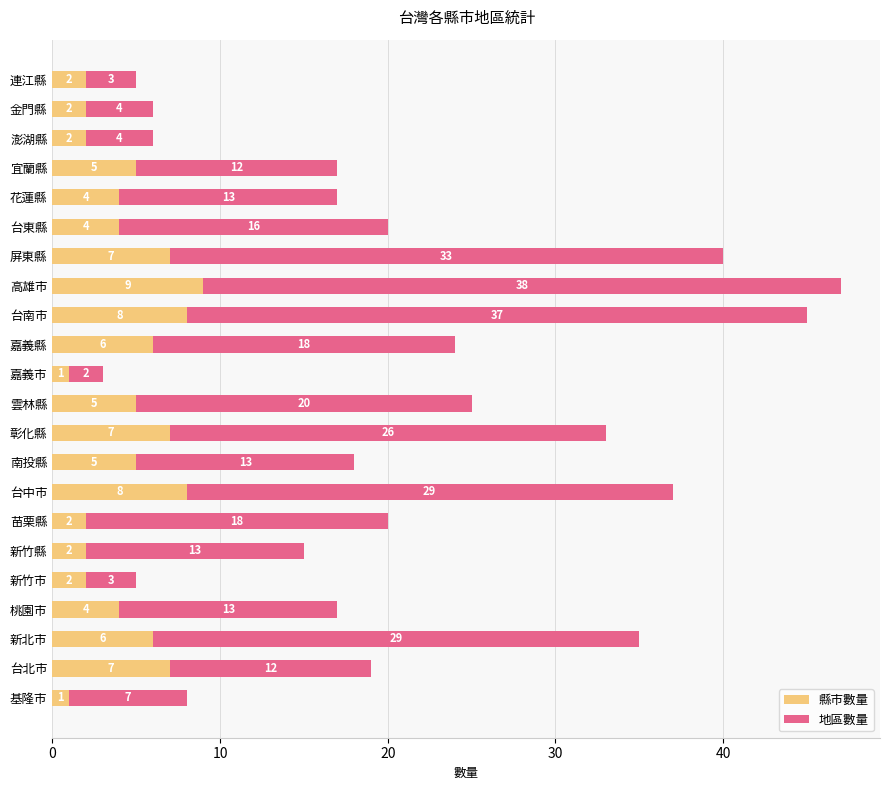

How many categories are shown in the chart?

22